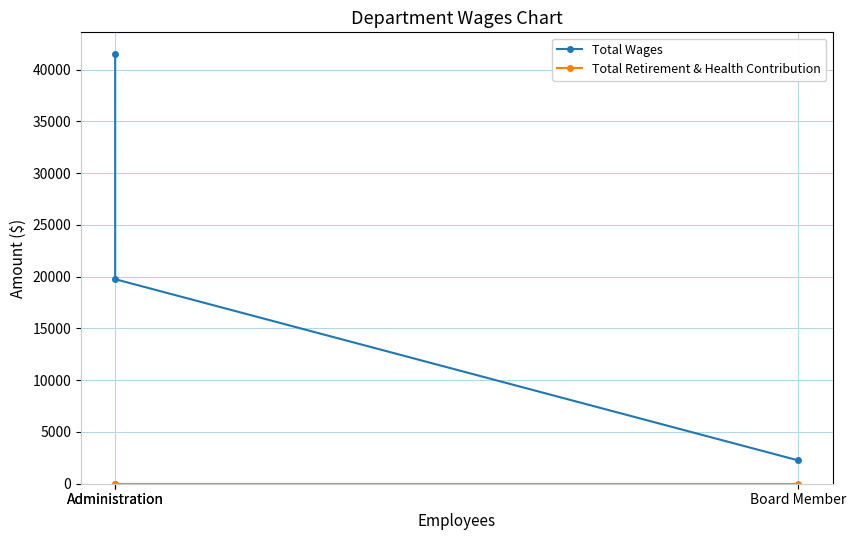

What are all the series names shown in the legend?

Total Wages, Total Retirement & Health Contribution